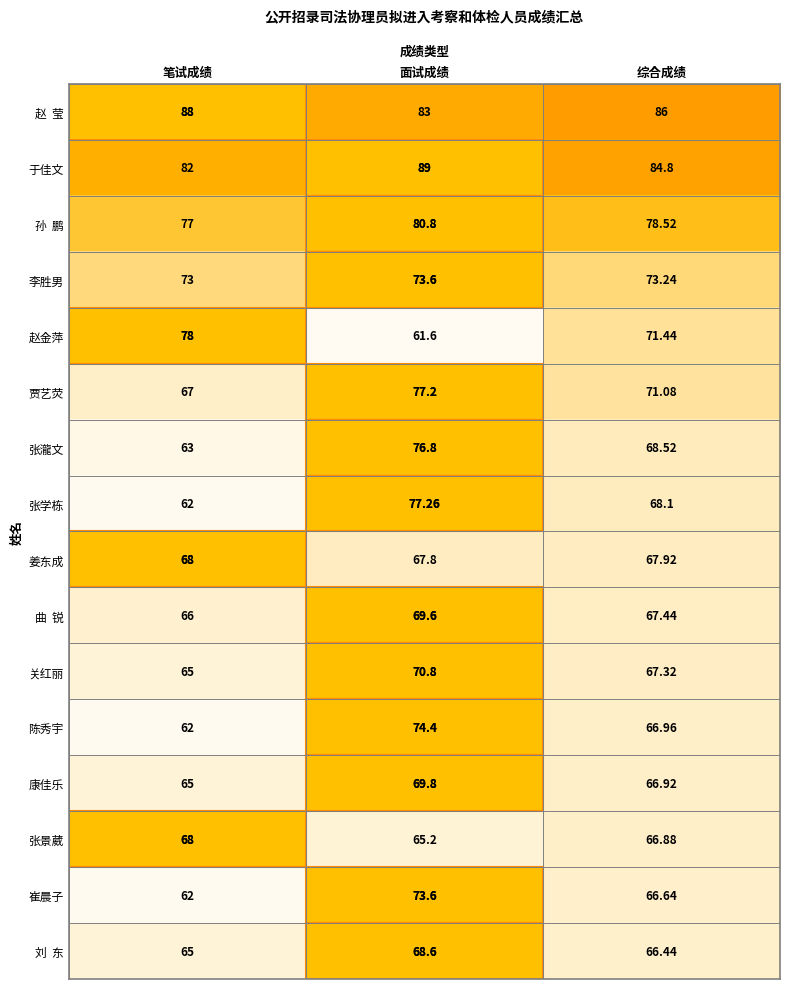

At which label does 陈秀宇 first exceed 66?

面试成绩